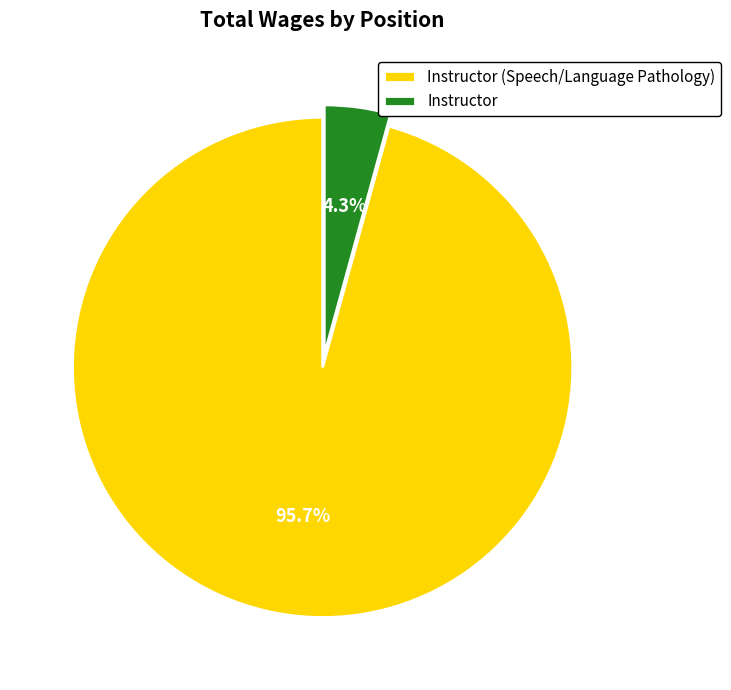

What is the largest slice in the pie chart?

Instructor (Speech/Language Pathology)